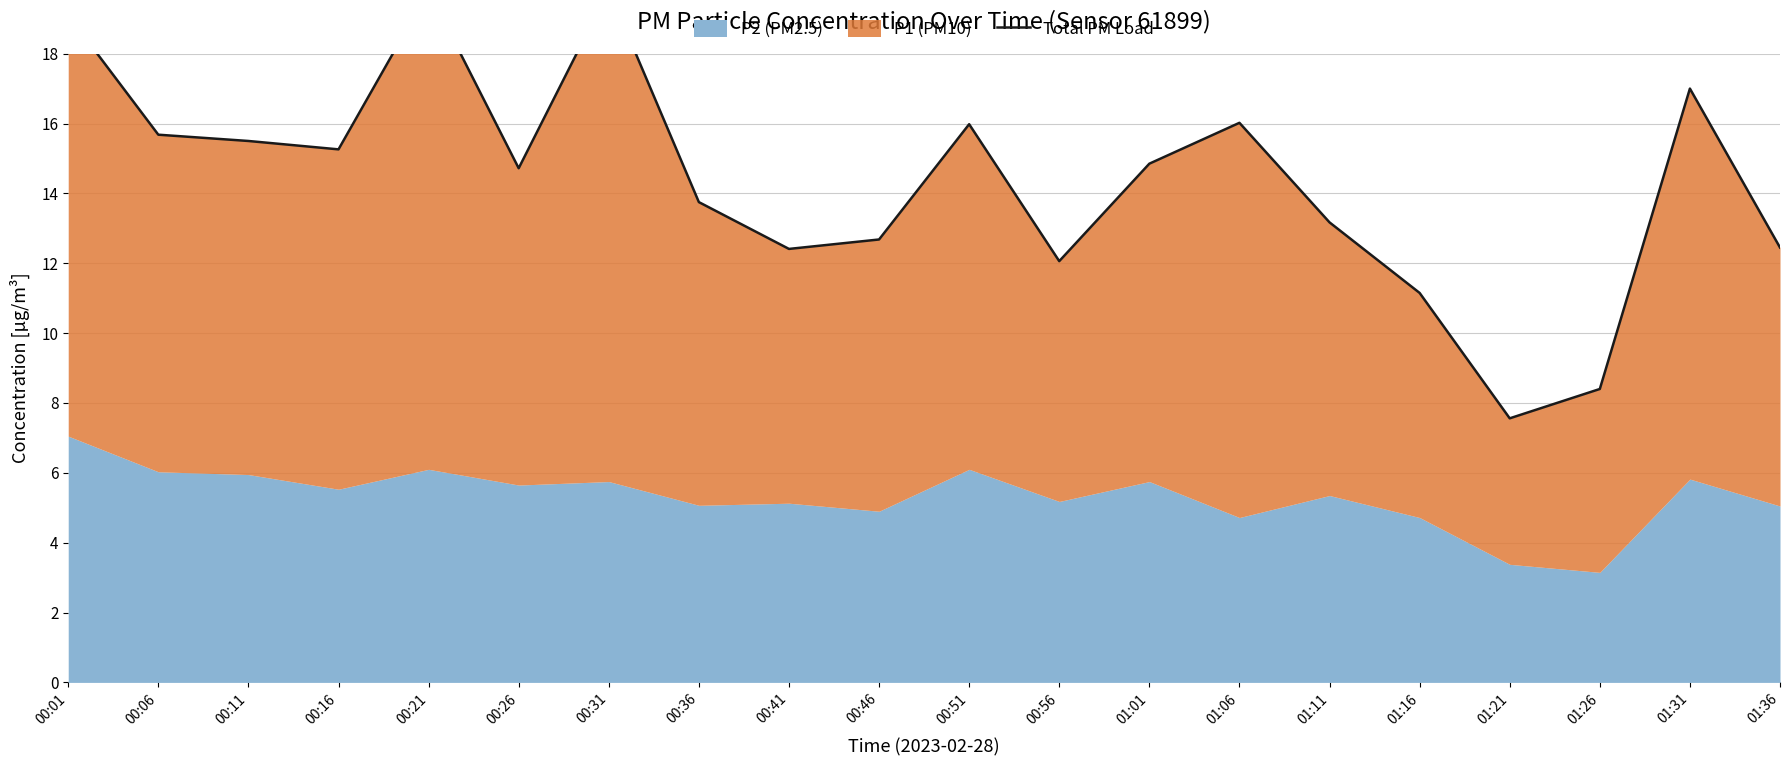

At which label is the value closest to 13?

01:11